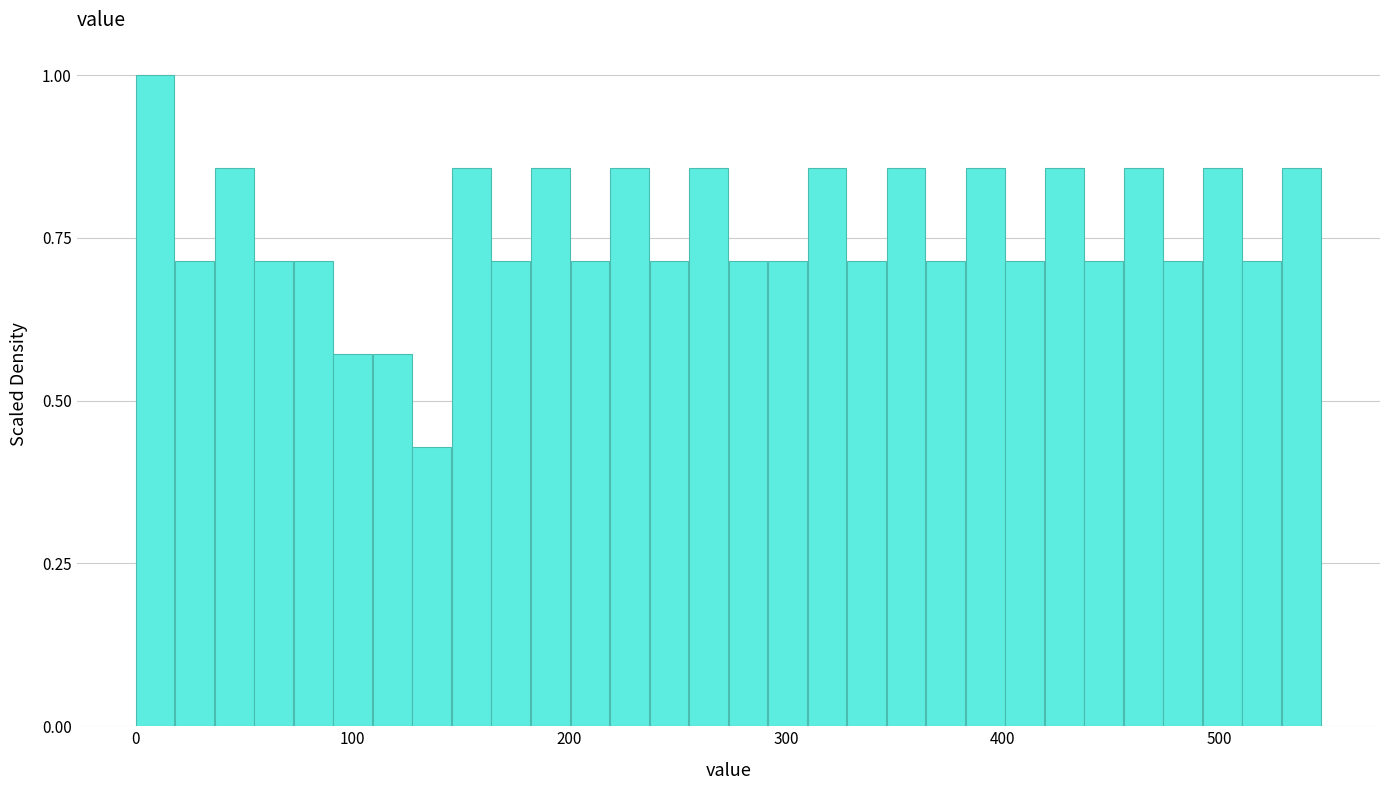

Around what value on the x-axis is the tallest bar? Give the approximate position of its centre, as read against the axis.

10